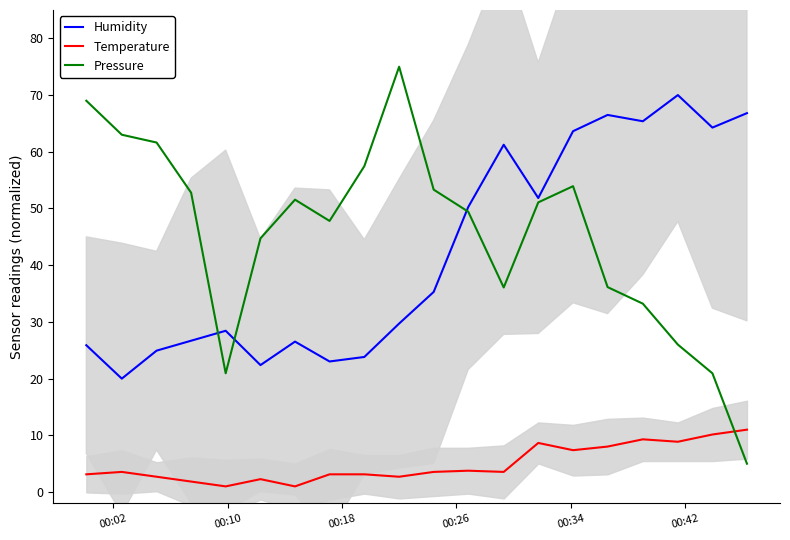

Reading left to right, extract all data points from this chart.

Humidity: 25.9	20.0	24.9	26.7	28.4	22.4	26.5	23.0	23.8	29.7	35.3	50.3	61.2	51.8	63.6	66.5	65.4	70.0	64.3	66.8
Temperature: 3.1	3.6	2.7	1.9	1.0	2.3	1.0	3.1	3.1	2.7	3.6	3.8	3.6	8.7	7.4	8.0	9.3	8.9	10.1	11.0
Pressure: 69.0	63.0	61.6	52.8	20.9	44.7	51.6	47.8	57.5	75.0	53.3	49.4	36.1	51.1	53.9	36.1	33.2	26.0	20.9	5.0